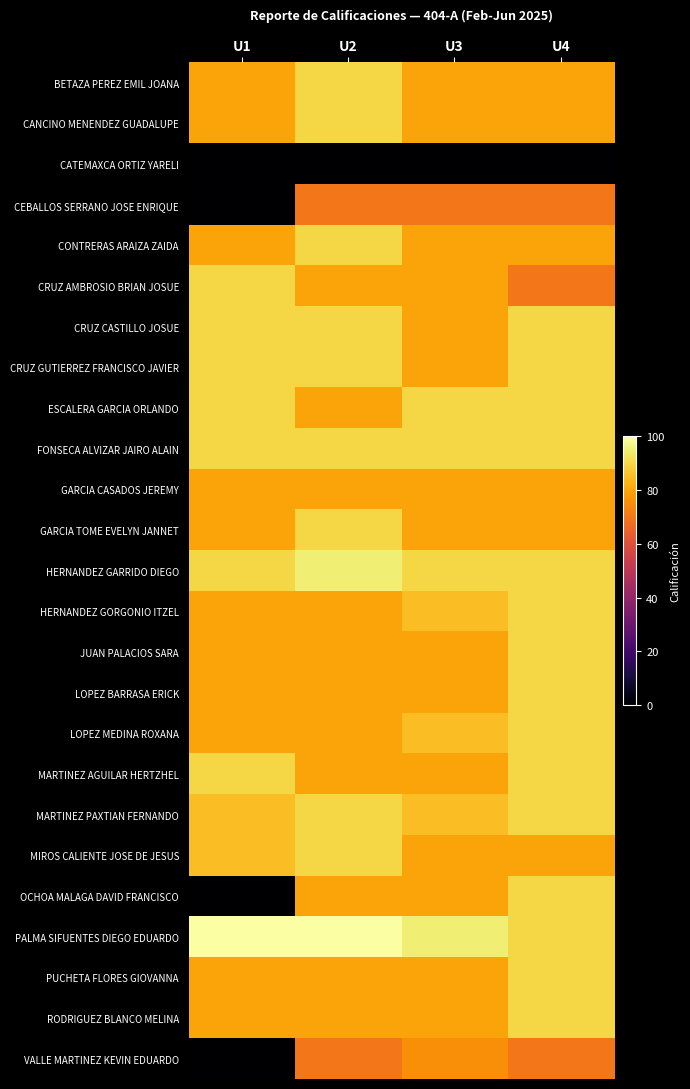

Rank the series by their maximum value, from highest to lowest.

PALMA SIFUENTES DIEGO EDUARDO, HERNANDEZ GARRIDO DIEGO, BETAZA PEREZ EMIL JOANA, CANCINO MENENDEZ GUADALUPE, CONTRERAS ARAIZA ZAIDA, CRUZ AMBROSIO BRIAN JOSUE, CRUZ CASTILLO JOSUE, CRUZ GUTIERREZ FRANCISCO JAVIER, ESCALERA GARCIA ORLANDO, FONSECA ALVIZAR JAIRO ALAIN, GARCIA TOME EVELYN JANNET, HERNANDEZ GORGONIO ITZEL, JUAN PALACIOS SARA, LOPEZ BARRASA ERICK, LOPEZ MEDINA ROXANA, MARTINEZ AGUILAR HERTZHEL, MARTINEZ PAXTIAN FERNANDO, MIROS CALIENTE JOSE DE JESUS, OCHOA MALAGA DAVID FRANCISCO, PUCHETA FLORES GIOVANNA, RODRIGUEZ BLANCO MELINA, GARCIA CASADOS JEREMY, VALLE MARTINEZ KEVIN EDUARDO, CEBALLOS SERRANO JOSE ENRIQUE, CATEMAXCA ORTIZ YARELI